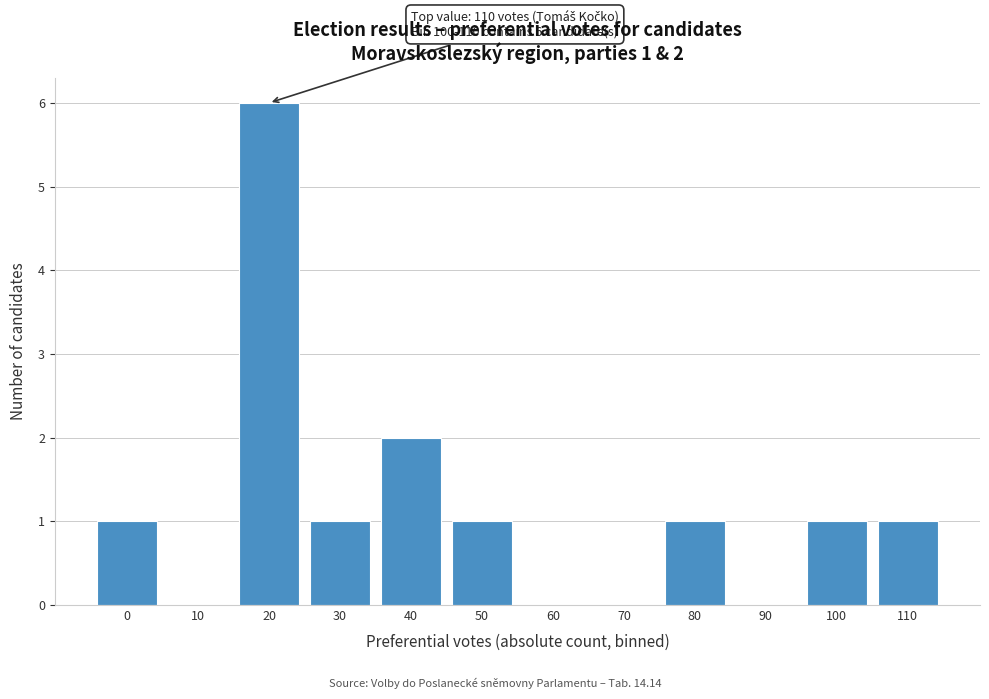

Reading left to right, extract all data points from this chart.

0=1	10=0	20=6	30=1	40=2	50=1	60=0	70=0	80=1	90=0	100=1	110=1